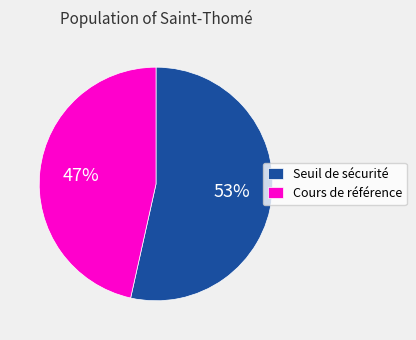

To the nearest percent, what percentage of the pie is Cours de référence?

47%